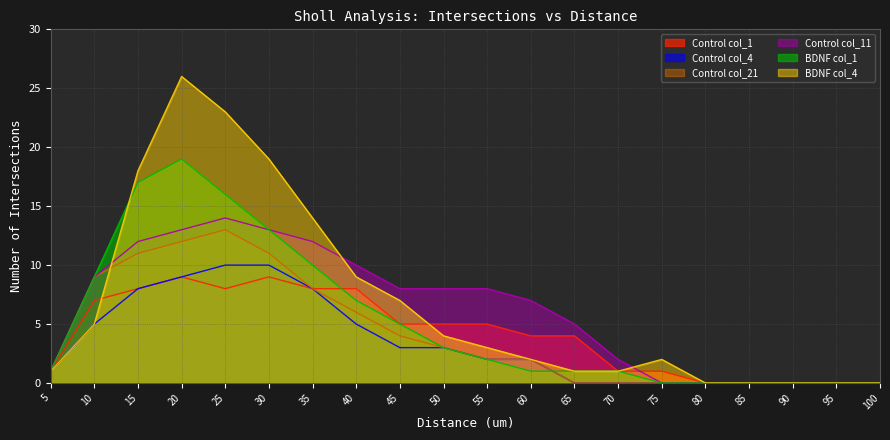

True or false: Control col_21 has more than 0 interior local peaks.

True